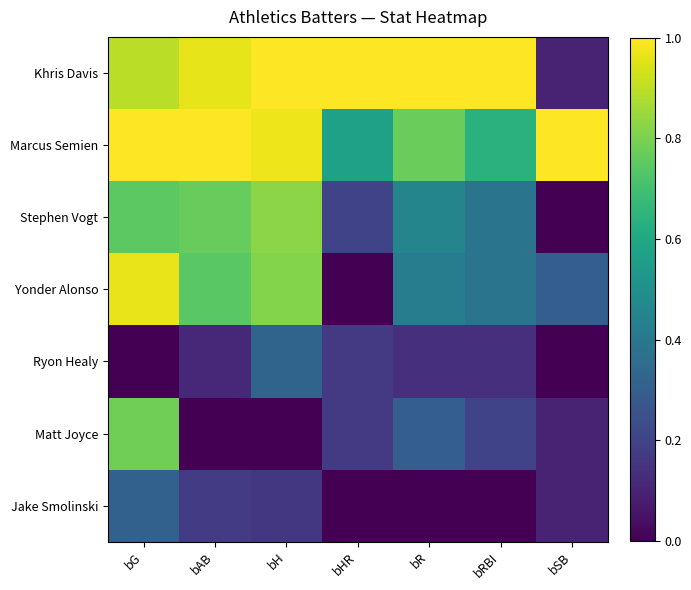

Reading left to right, extract all data points from this chart.

Khris Davis: bG=0.9	bAB=1.0	bH=1.0	bHR=1.0	bR=1.0	bRBI=1.0	bSB=0.1
Marcus Semien: bG=1.0	bAB=1.0	bH=1.0	bHR=0.6	bR=0.8	bRBI=0.6	bSB=1.0
Stephen Vogt: bG=0.7	bAB=0.8	bH=0.8	bHR=0.2	bR=0.5	bRBI=0.4	bSB=0.0
Yonder Alonso: bG=1.0	bAB=0.7	bH=0.8	bHR=0.0	bR=0.4	bRBI=0.4	bSB=0.3
Ryon Healy: bG=0.0	bAB=0.1	bH=0.3	bHR=0.2	bR=0.1	bRBI=0.1	bSB=0.0
Matt Joyce: bG=0.8	bAB=0.0	bH=0.0	bHR=0.2	bR=0.3	bRBI=0.2	bSB=0.1
Jake Smolinski: bG=0.3	bAB=0.2	bH=0.2	bHR=0.0	bR=0.0	bRBI=0.0	bSB=0.1